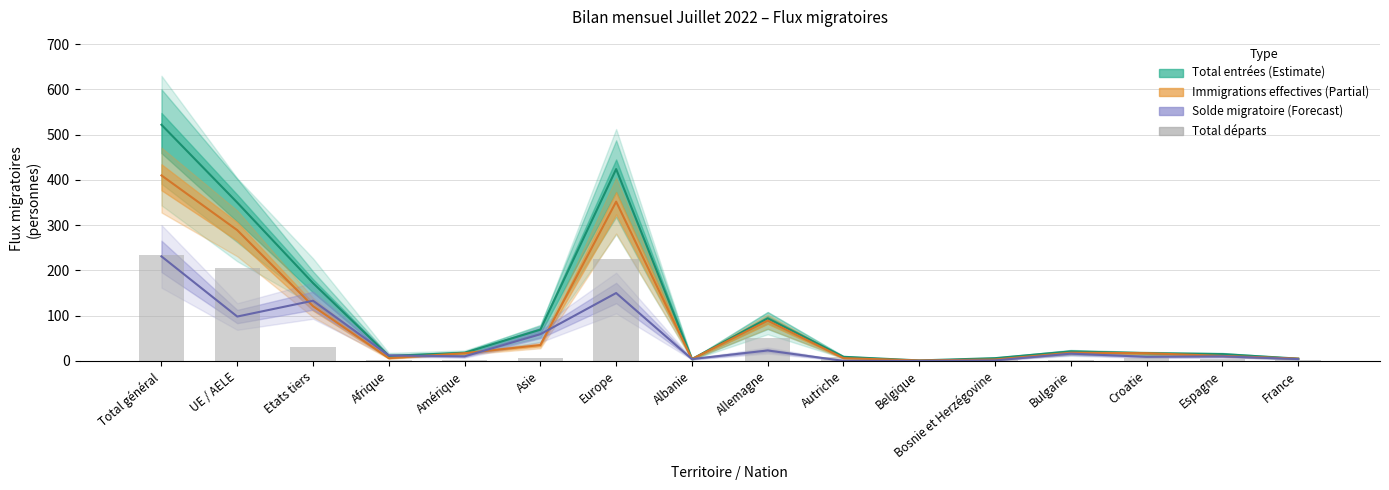

What is the difference between the highest and lowest values at Total général?

291